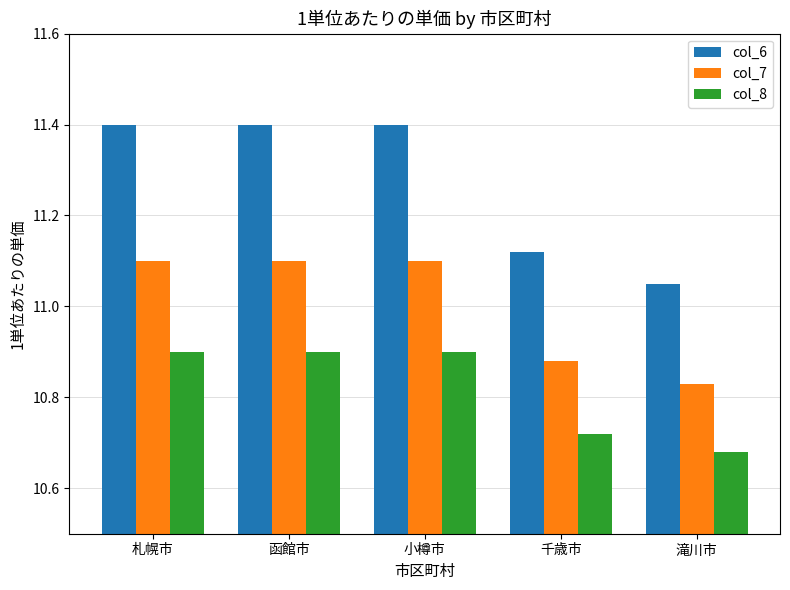

What value does the col_6 series have at 札幌市?

11.4